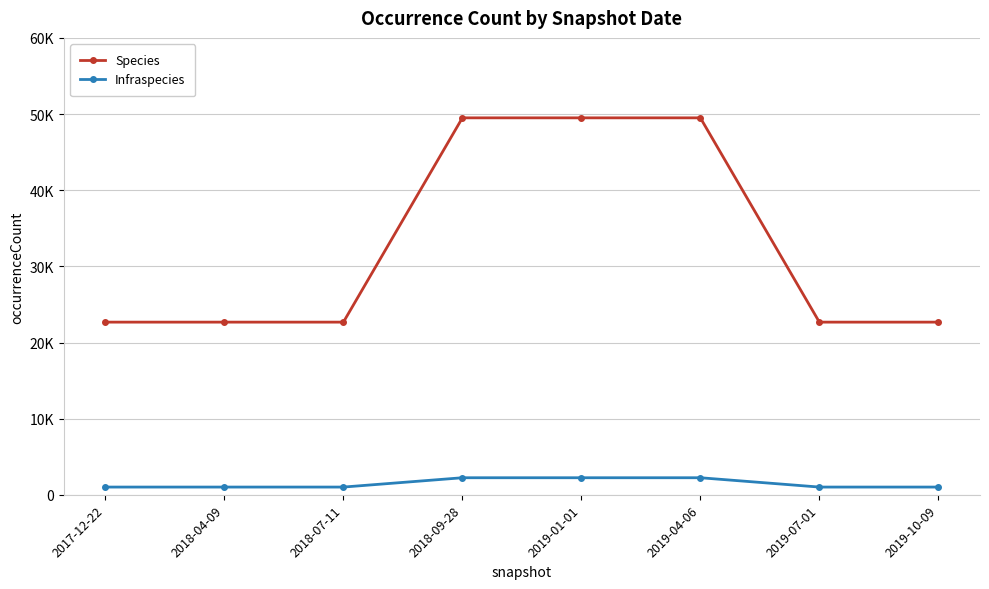

True or false: Species has more than 1 points higher than both neighbors.

False